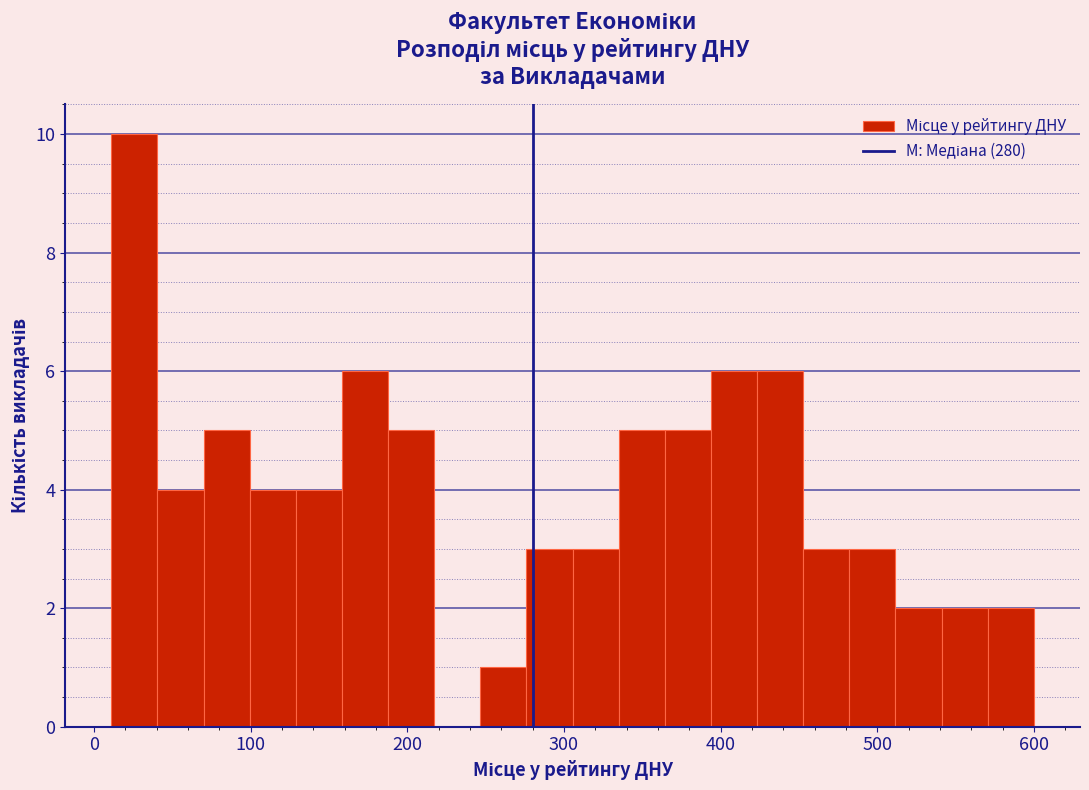

Around what value on the x-axis is the tallest bar? Give the approximate position of its centre, as read against the axis.

30